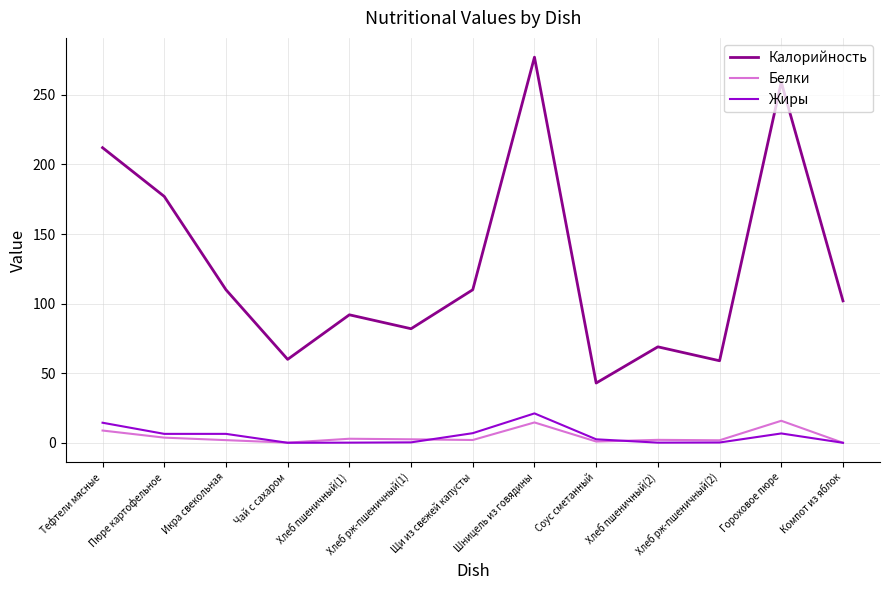

What position from the left is Хлеб пшеничный(1)?

5